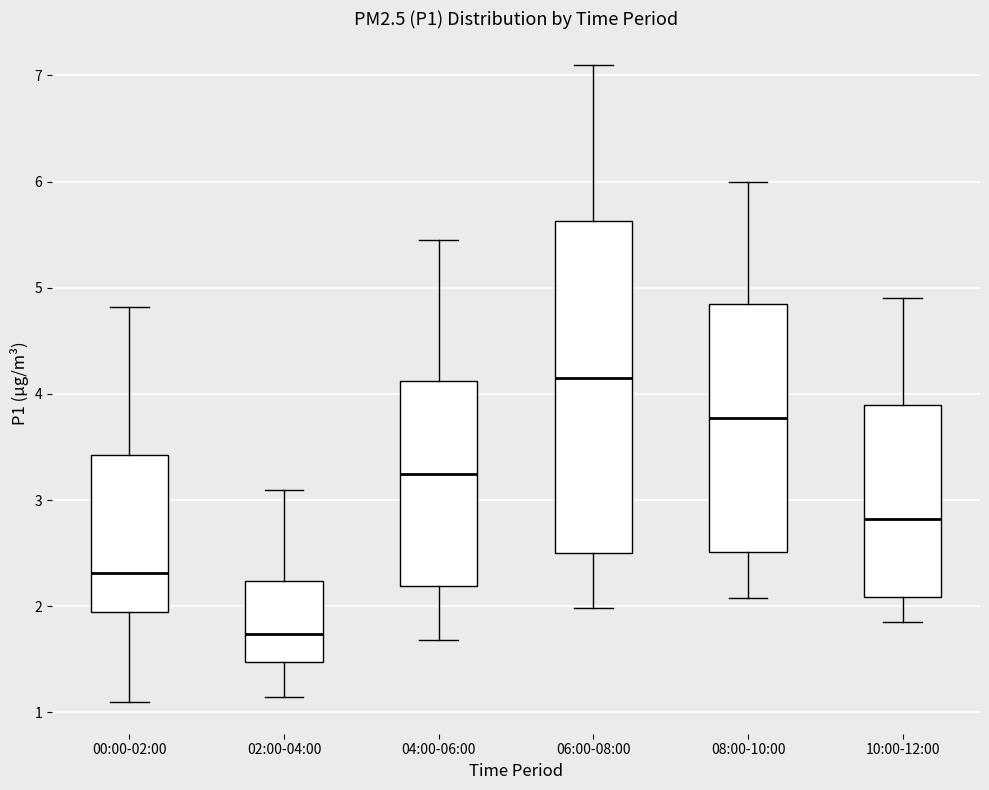

Reading left to right, transcribe this box plot: for each box, give where its median line is, the range the box spans, and where its two whiskers end, as read against the y-axis. The values are not printed on the chart, so give them approximately, as read against the axis.

00:00-02:00: median 2.3, box 2.0 to 3.4, whiskers 1.1 to 4.8
02:00-04:00: median 1.7, box 1.5 to 2.2, whiskers 1.2 to 3.1
04:00-06:00: median 3.3, box 2.2 to 4.1, whiskers 1.7 to 5.5
06:00-08:00: median 4.2, box 2.5 to 5.6, whiskers 2.0 to 7.1
08:00-10:00: median 3.8, box 2.5 to 4.9, whiskers 2.1 to 6.0
10:00-12:00: median 2.8, box 2.1 to 3.9, whiskers 1.9 to 4.9